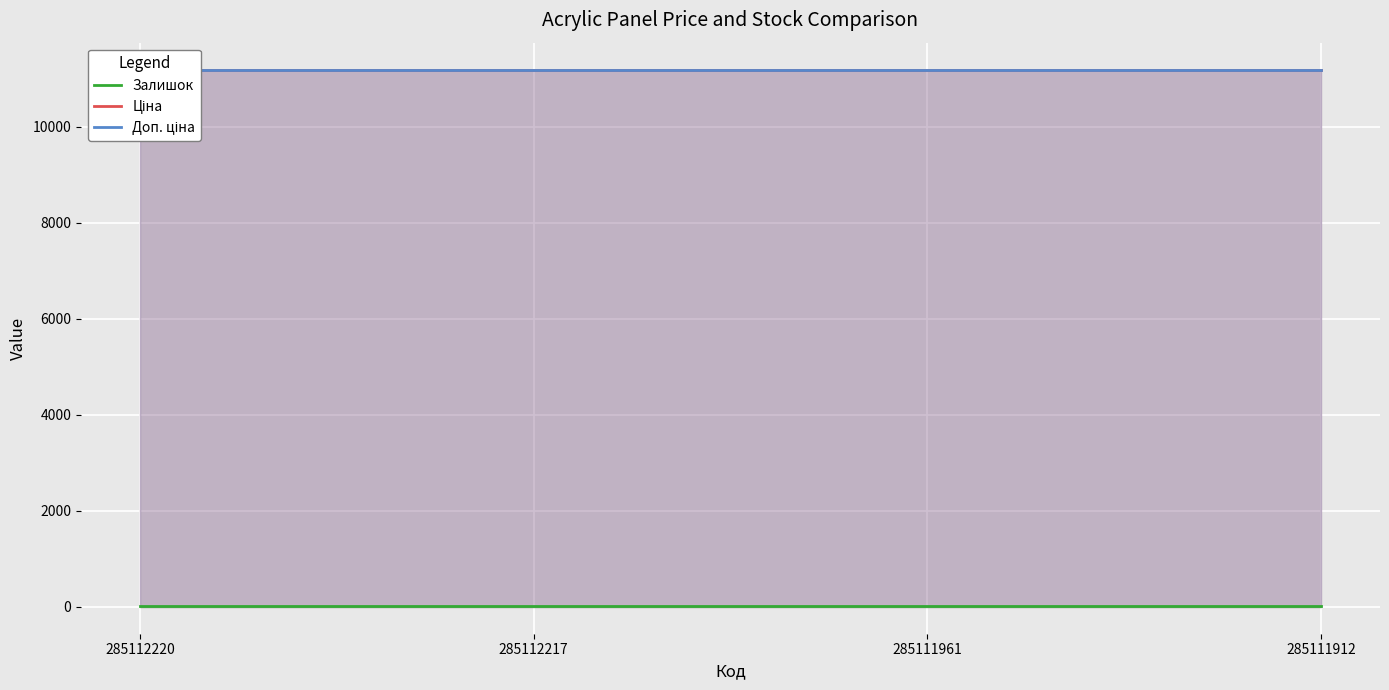

What is the maximum value for Доп. ціна?

11188.2